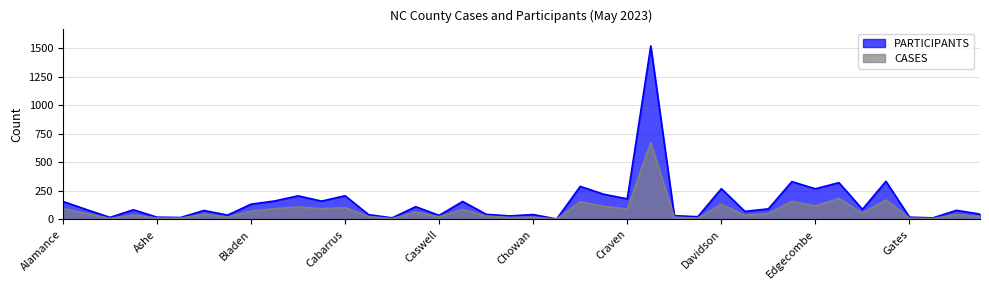

Reading left to right, extract all data points from this chart.

PARTICIPANTS: 158	87	18	85	20	17	79	38	134	162	207	161	208	42	14	112	36	158	45	31	43	4	290	221	181	1522	33	24	270	71	93	332	269	323	89	335	20	14	80	47
CASES: 96	53	9	39	12	11	47	21	73	94	110	94	104	26	7	65	24	88	30	17	20	3	156	115	91	674	19	12	133	37	52	159	118	184	55	171	11	8	43	25